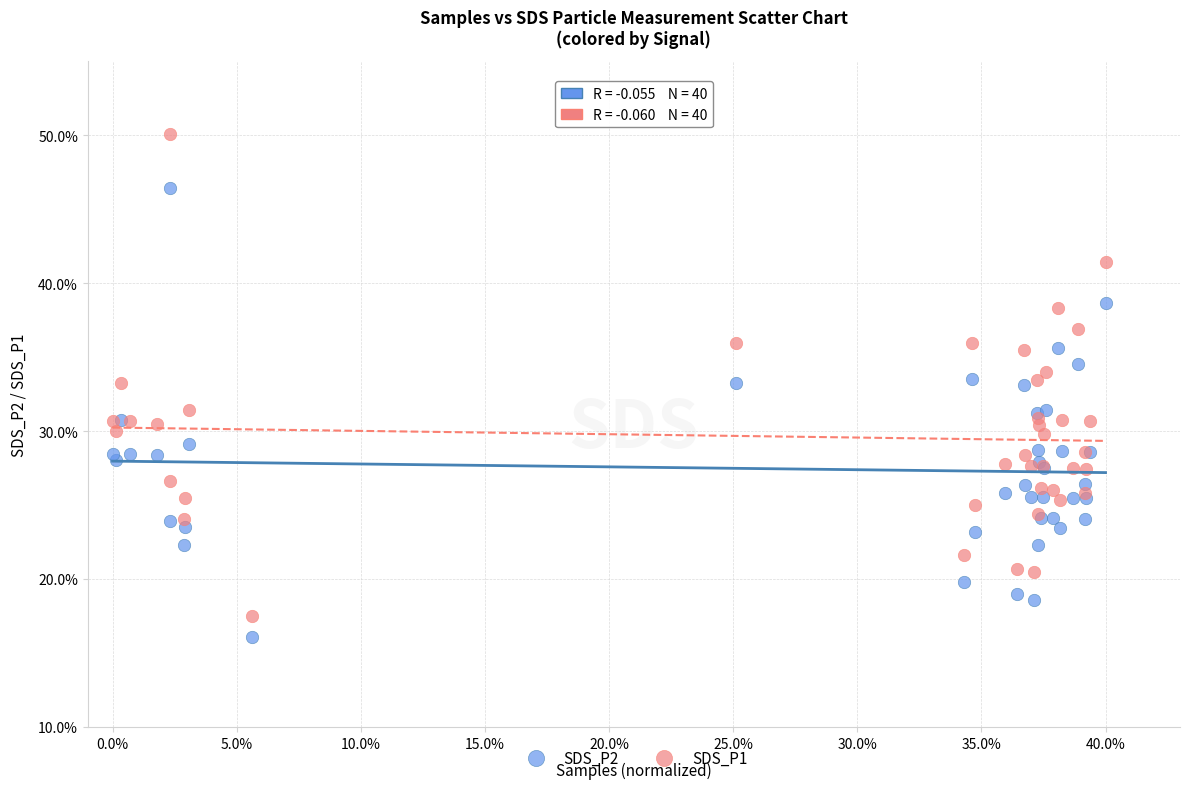

Which series contains the highest Y value?

SDS_P1